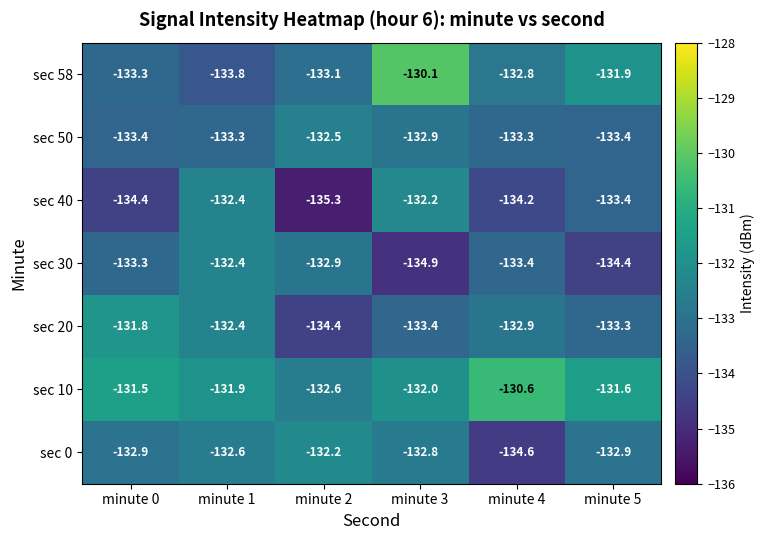

Which series has the largest total across all categories?

sec 10